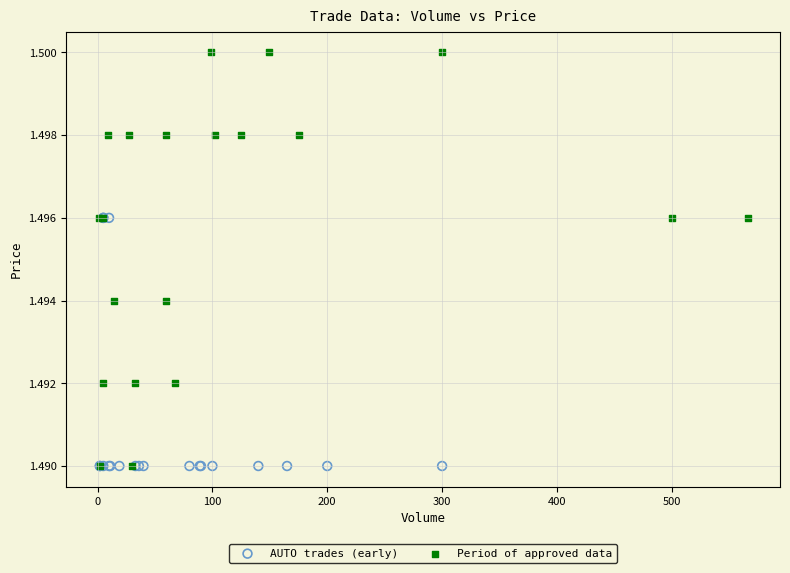

Which series has the widest spread of Y values?

Period of approved data